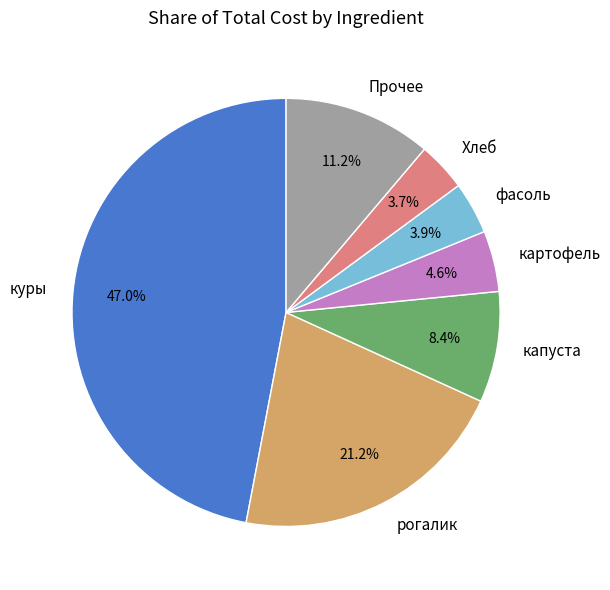

To the nearest percent, what is the average slice percentage?

14%